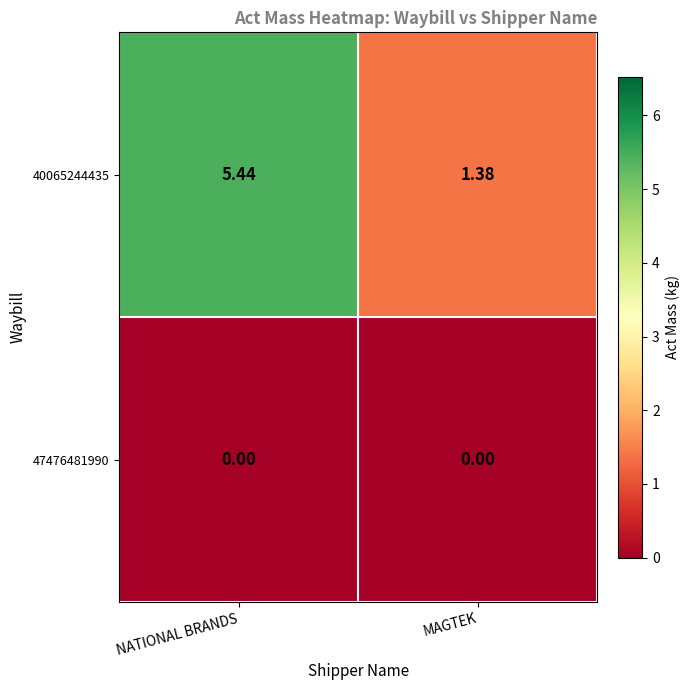

Which label corresponds to the largest value in the chart?

NATIONAL BRANDS